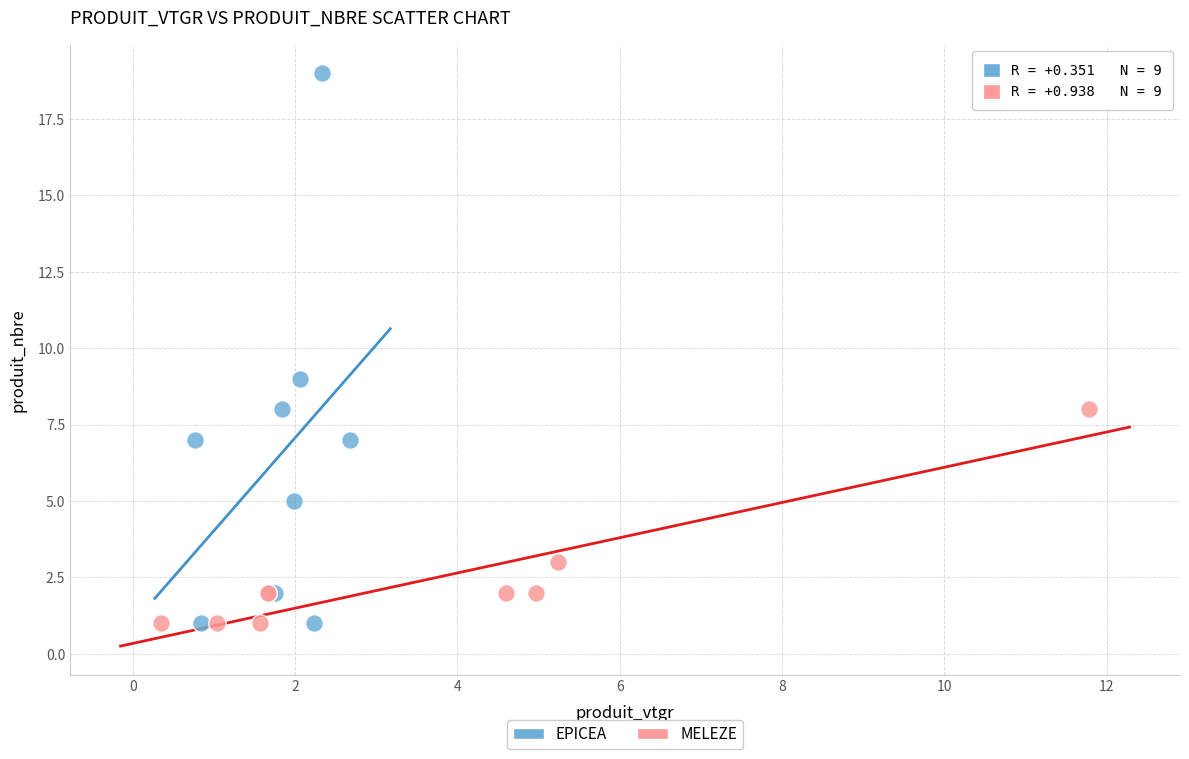

Which series has the largest Y range (max minus min)?

EPICEA